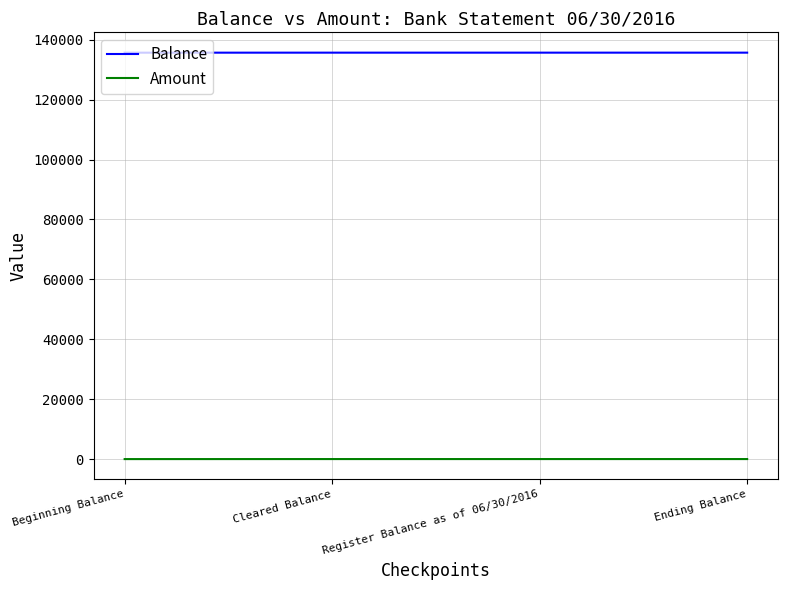

What are all the series names shown in the legend?

Balance, Amount